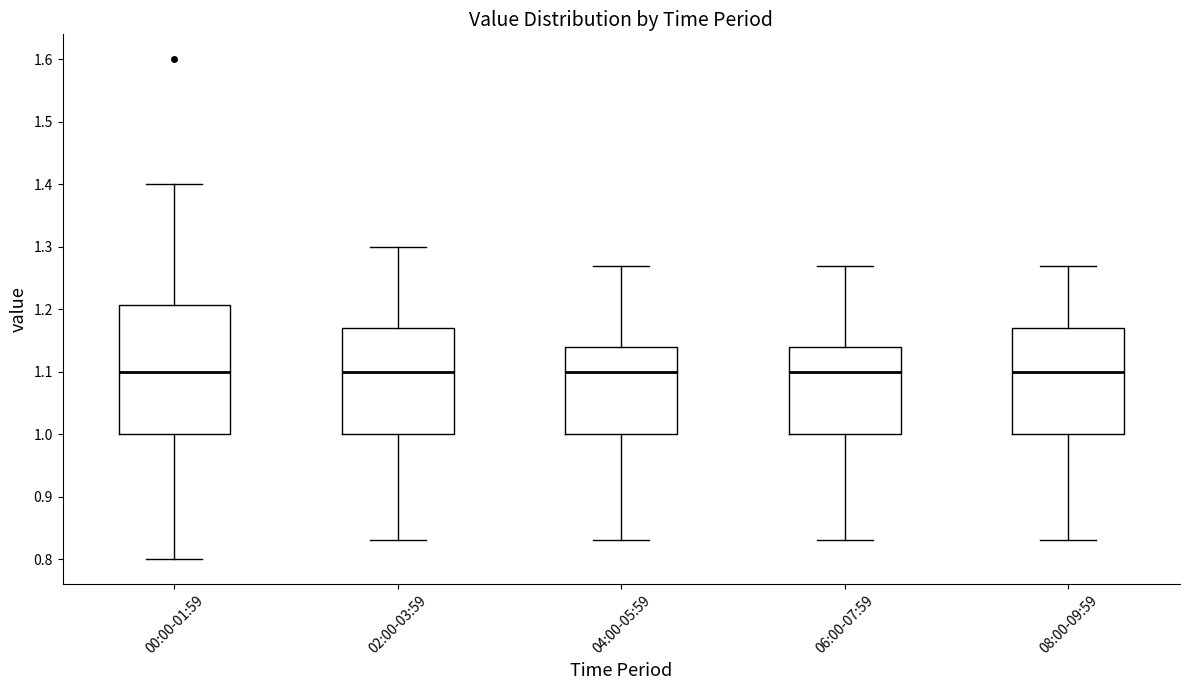

Where does the lower whisker of the box for 00:00-01:59 end on the y-axis? The values are not printed on the chart, so give them approximately, as read against the axis.

0.80